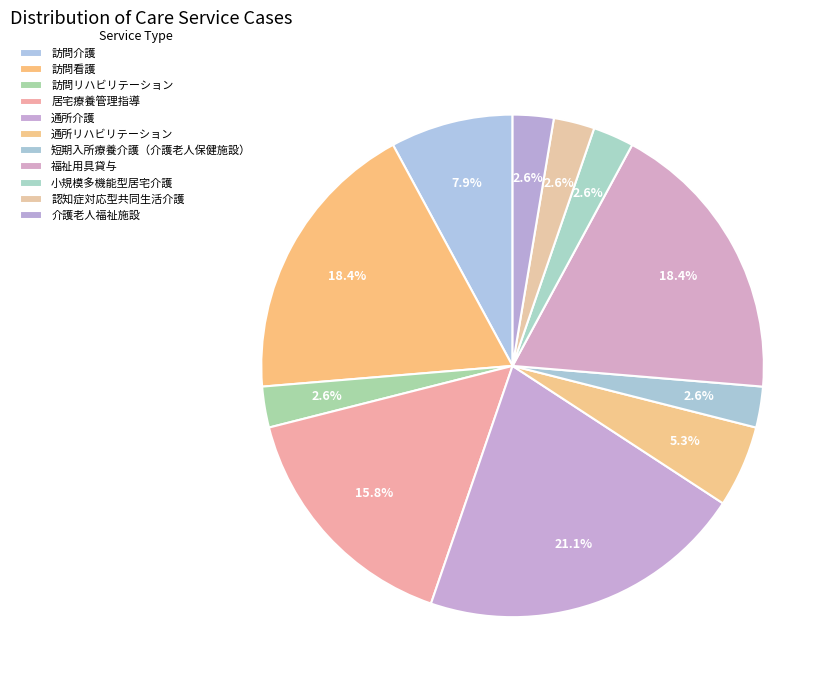

Which category has the smallest portion of the pie?

訪問リハビリテーション